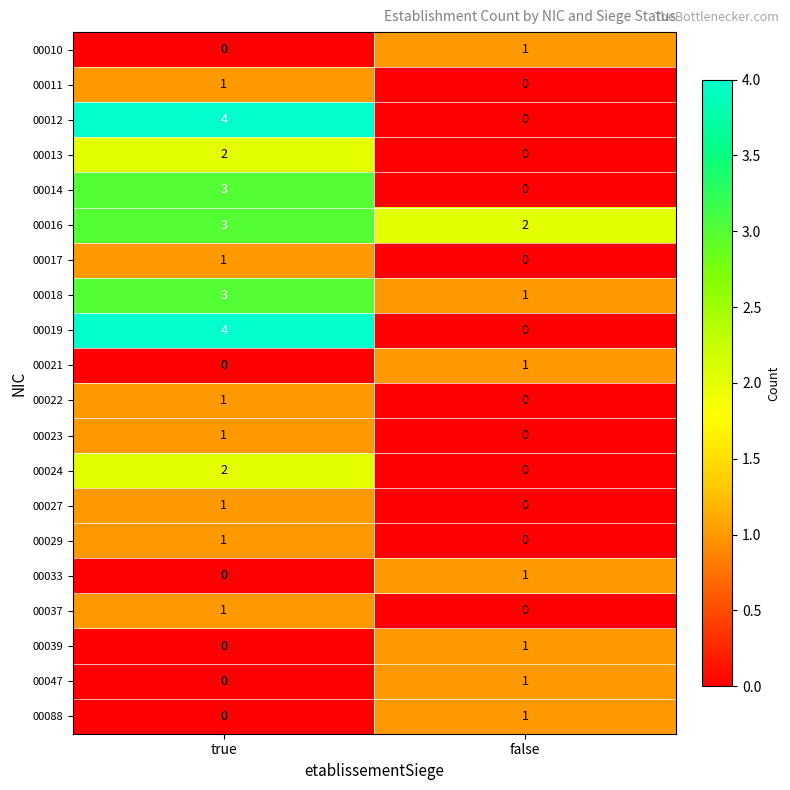

Count the number of data series in this chart.

20